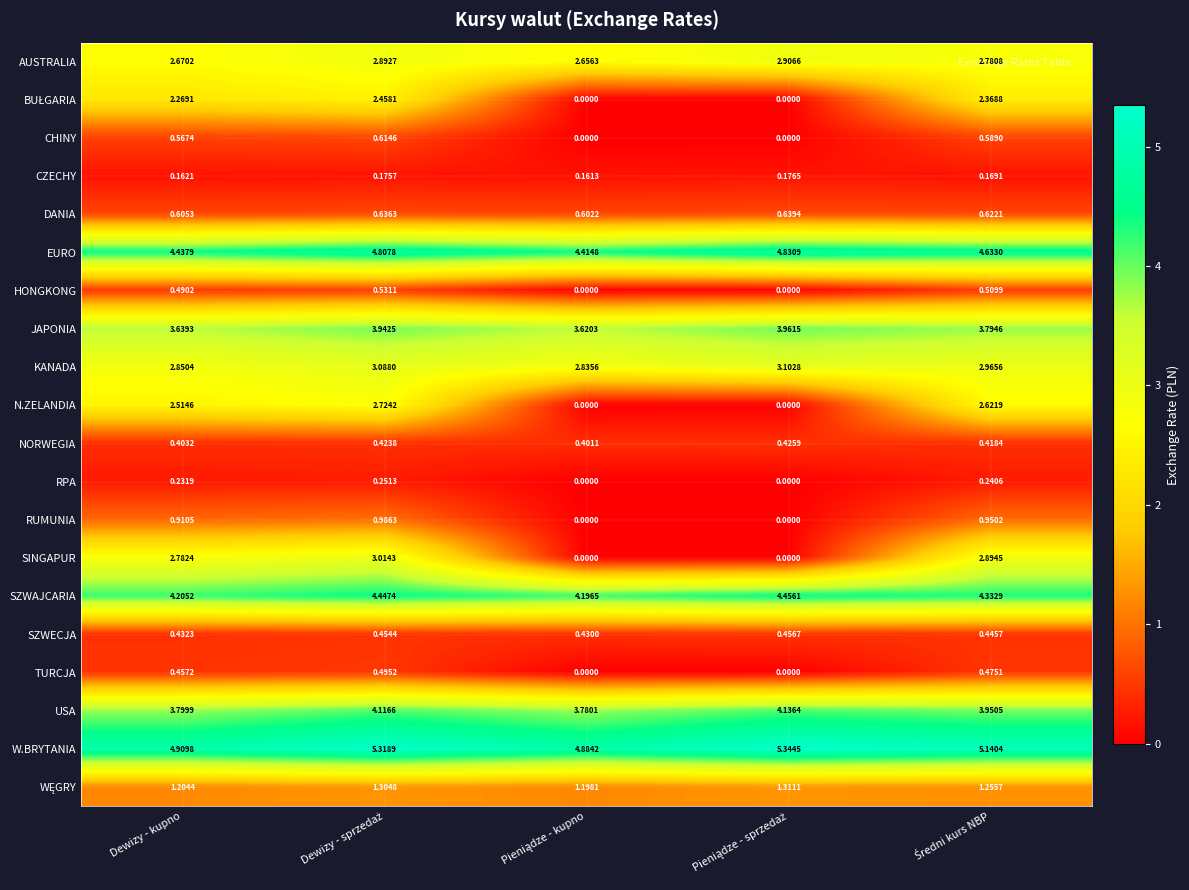

Which series has the largest total across all categories?

W.BRYTANIA